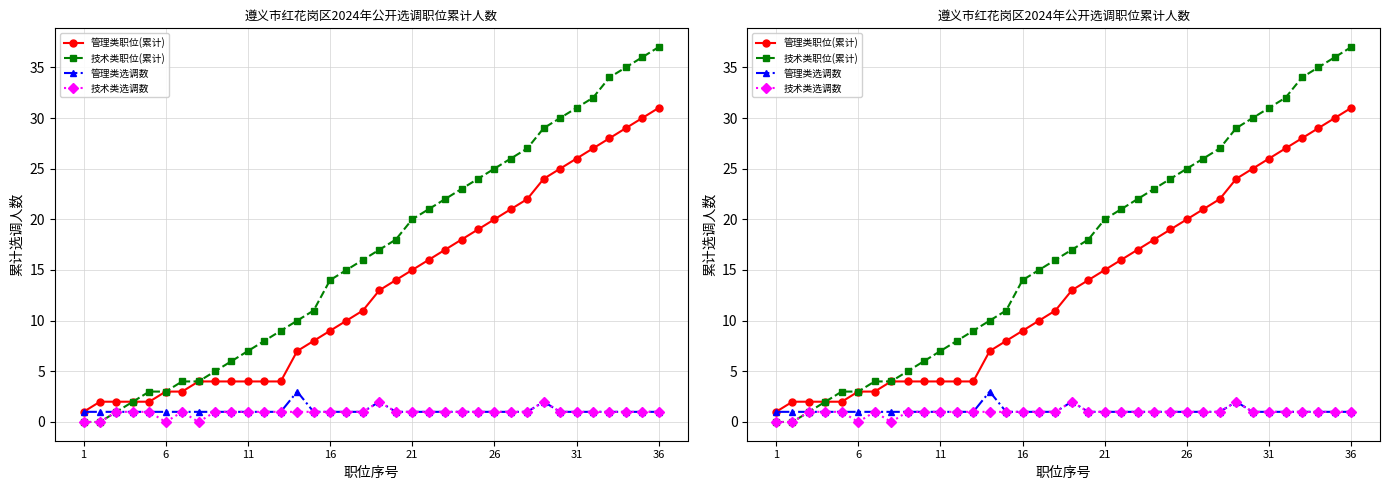

What is the value of the 管理类职位(累计) point at the 9th from the left?

4